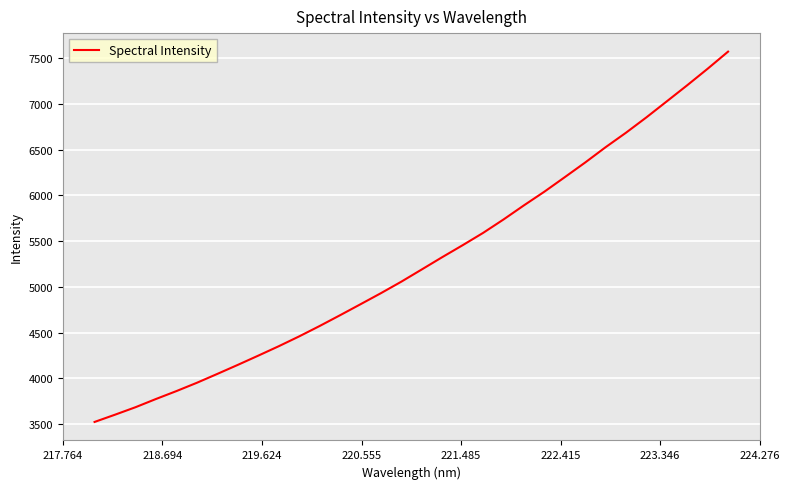

What is the sum of all values?

168727.3